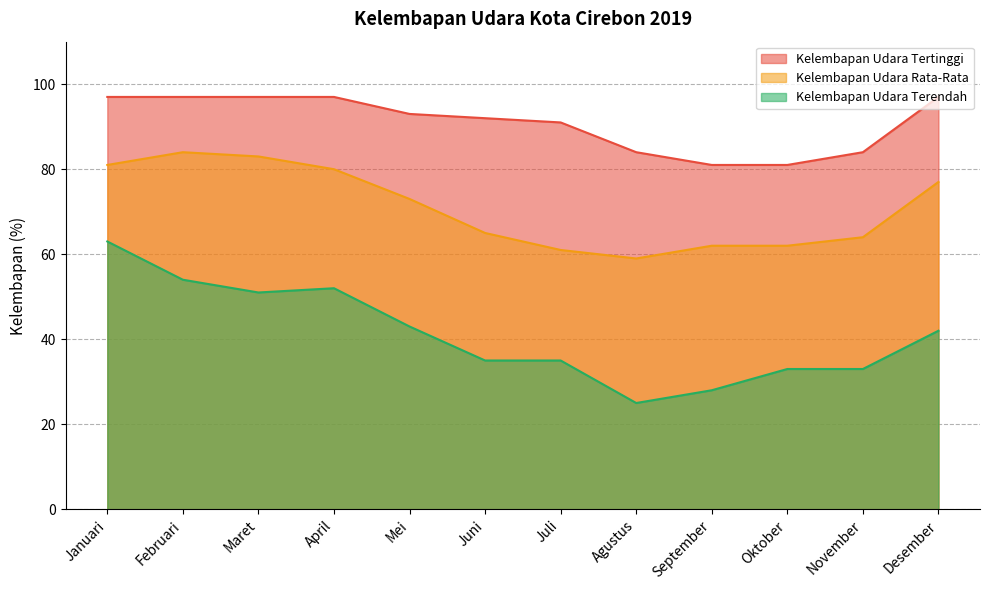

True or false: Kelembapan Udara Tertinggi and Kelembapan Udara Terendah cross at least once.

False